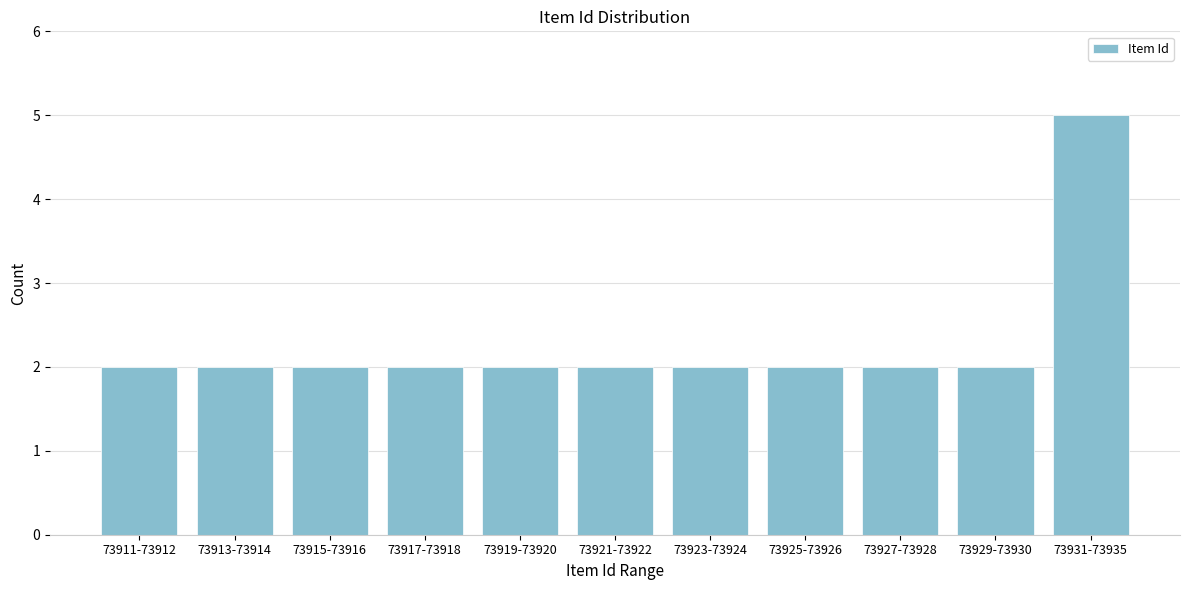

Reading right to left, what are all the values shown in this chart?

73931-73935=5	73929-73930=2	73927-73928=2	73925-73926=2	73923-73924=2	73921-73922=2	73919-73920=2	73917-73918=2	73915-73916=2	73913-73914=2	73911-73912=2